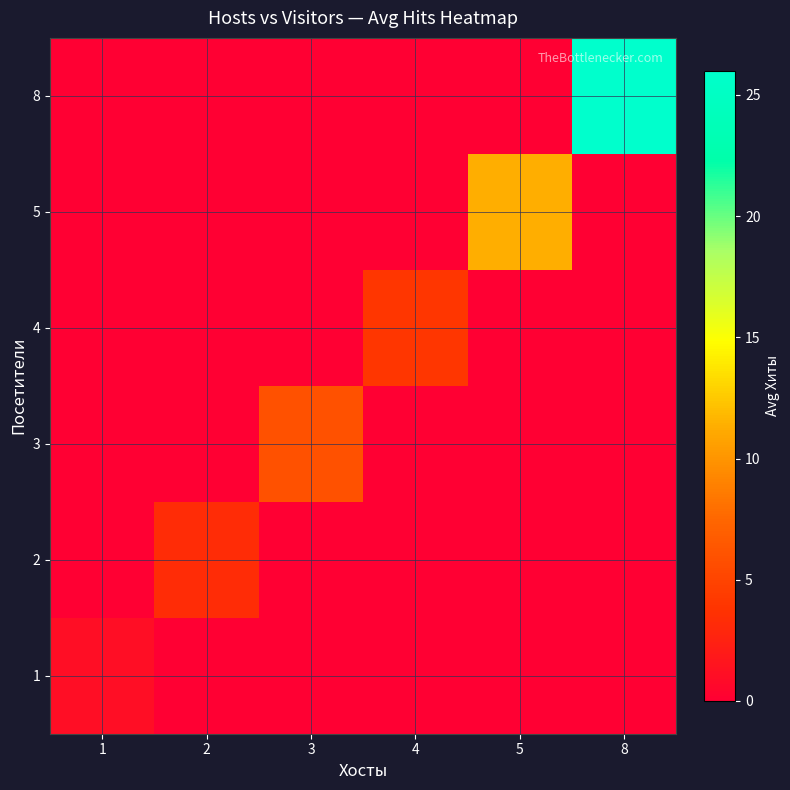

At 8, list the series in order from largest to smallest.

8, 1, 2, 3, 4, 5